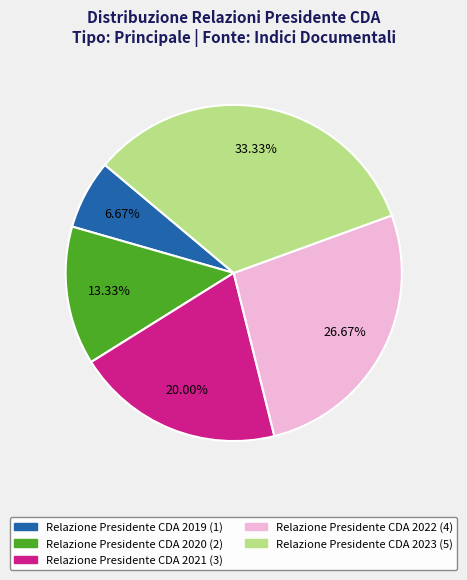

How many slices are in this pie chart?

5